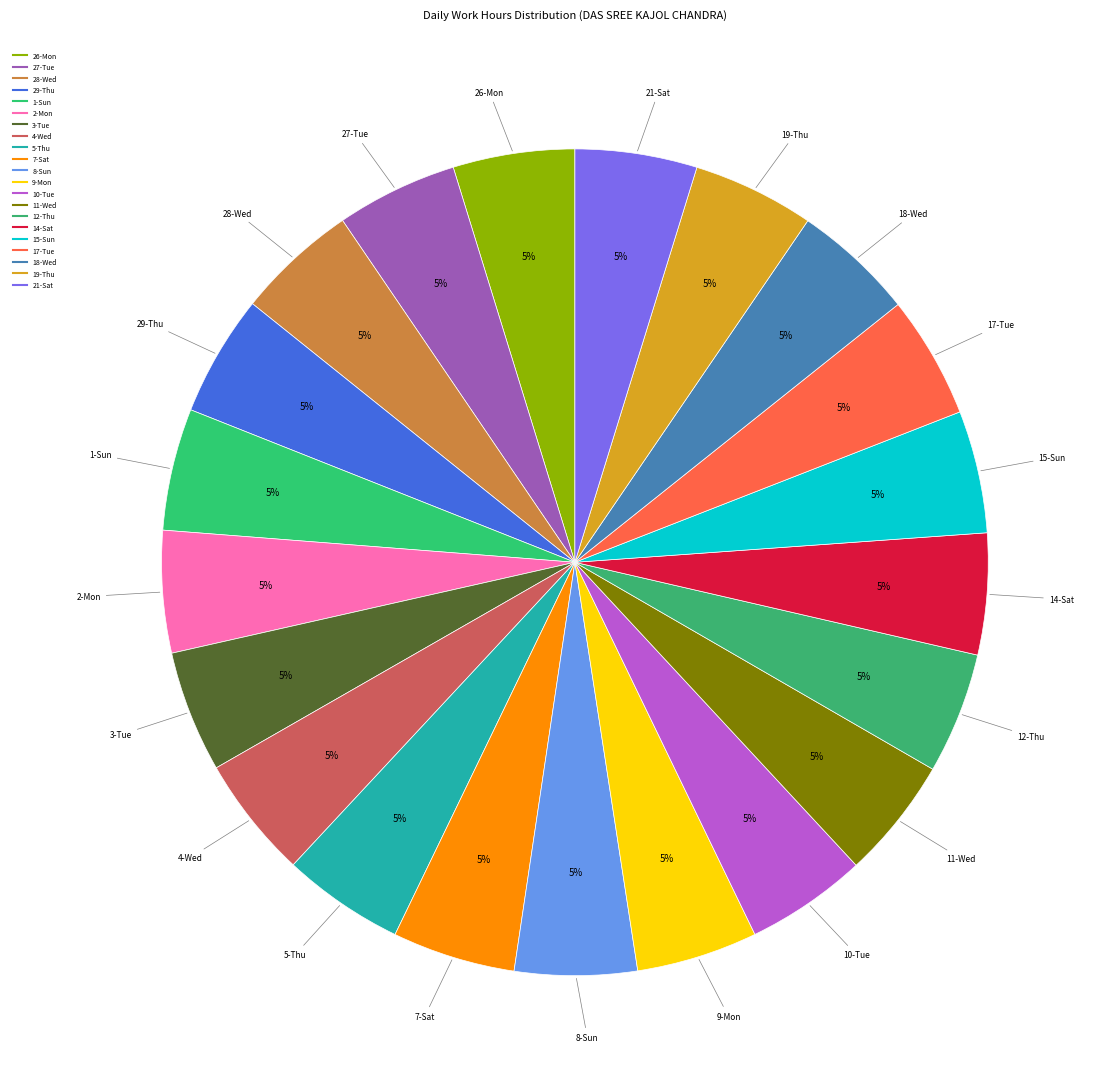

Is it true that 7-Sat is 5% of the pie?

True